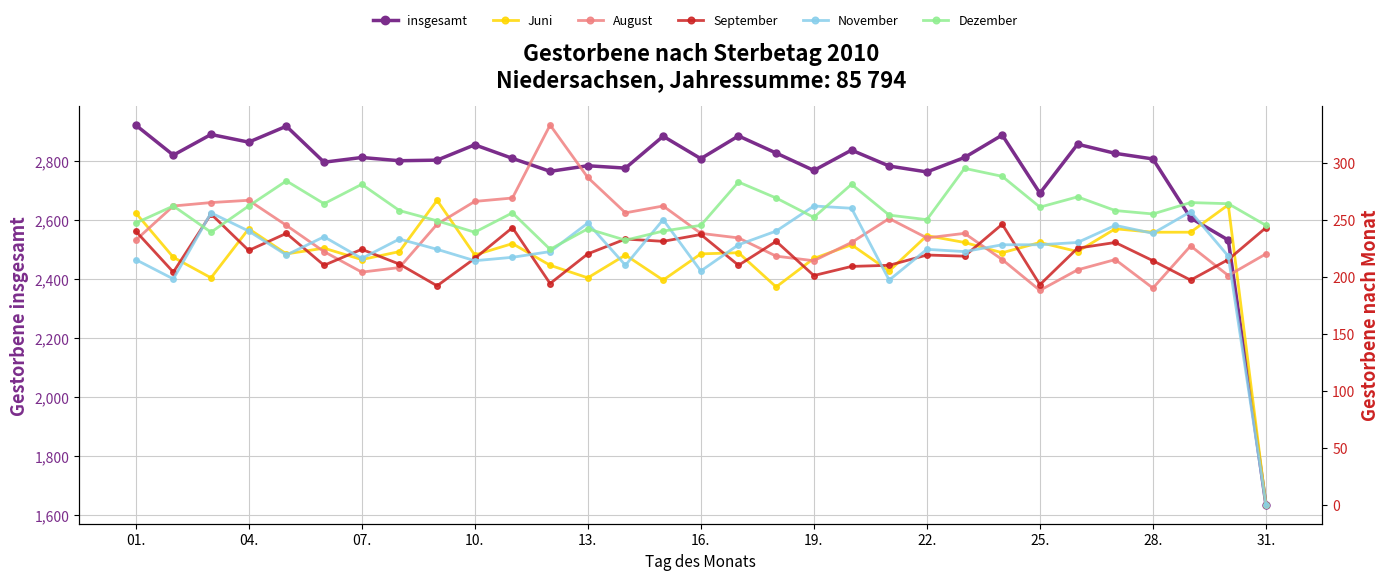

At 17, list the series in order from largest to smallest.

insgesamt, Dezember, November, September, August, Juni